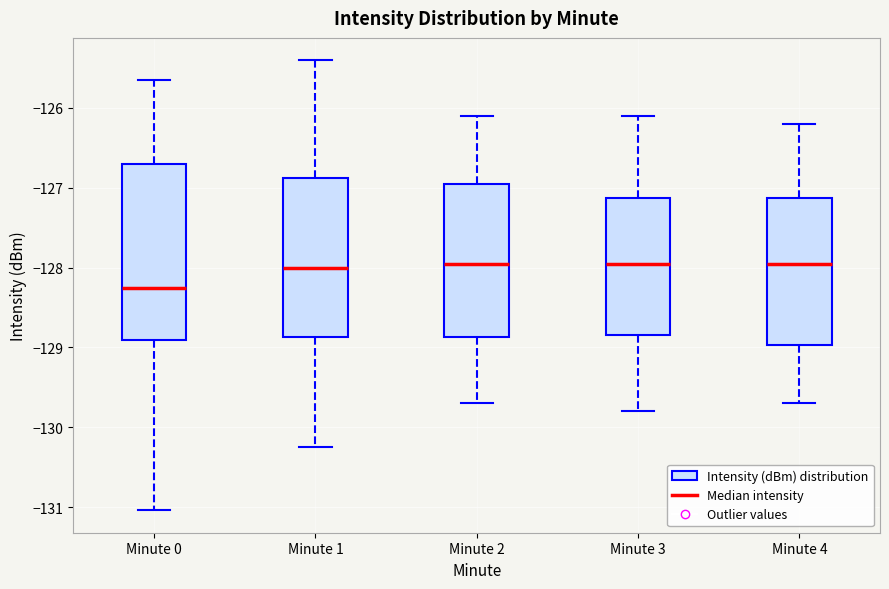

Reading left to right, transcribe this box plot: for each box, give where its median line is, the range the box spans, and where its two whiskers end, as read against the y-axis. The values are not printed on the chart, so give them approximately, as read against the axis.

Minute 0: median -128.3, box -128.9 to -126.7, whiskers -131.0 to -125.7
Minute 1: median -128.0, box -128.9 to -126.9, whiskers -130.2 to -125.4
Minute 2: median -127.9, box -128.9 to -126.9, whiskers -129.7 to -126.1
Minute 3: median -127.9, box -128.8 to -127.1, whiskers -129.8 to -126.1
Minute 4: median -127.9, box -129.0 to -127.1, whiskers -129.7 to -126.2